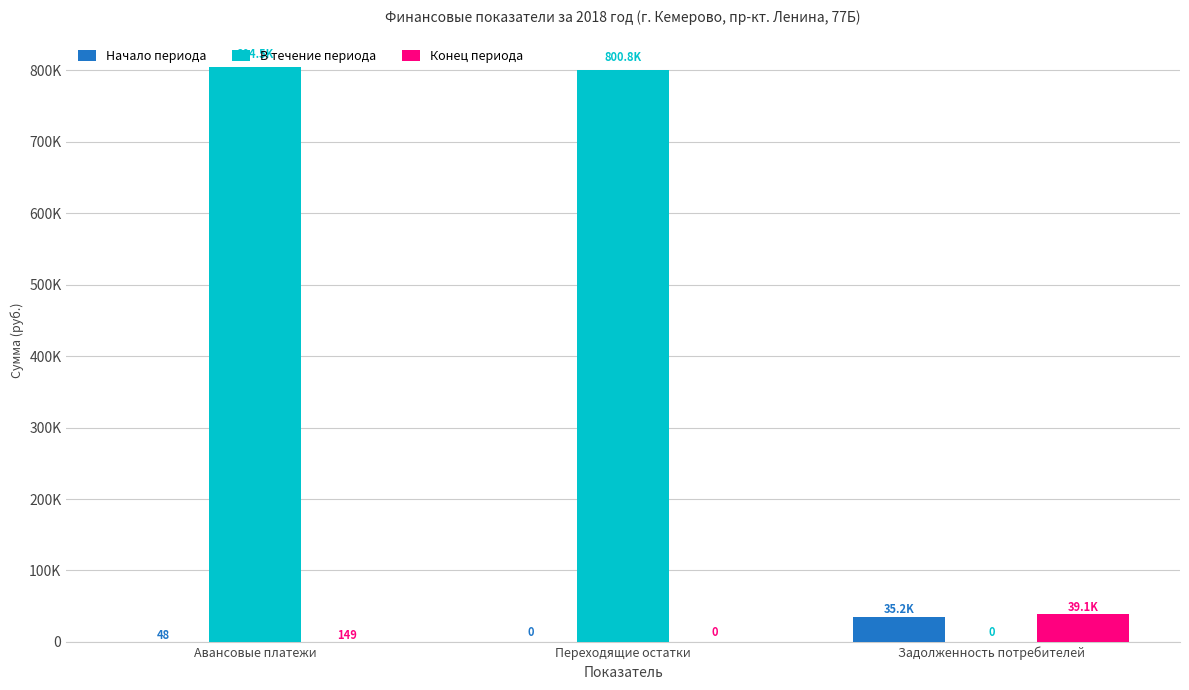

What is the label of the 2nd bar from the right?

Переходящие остатки